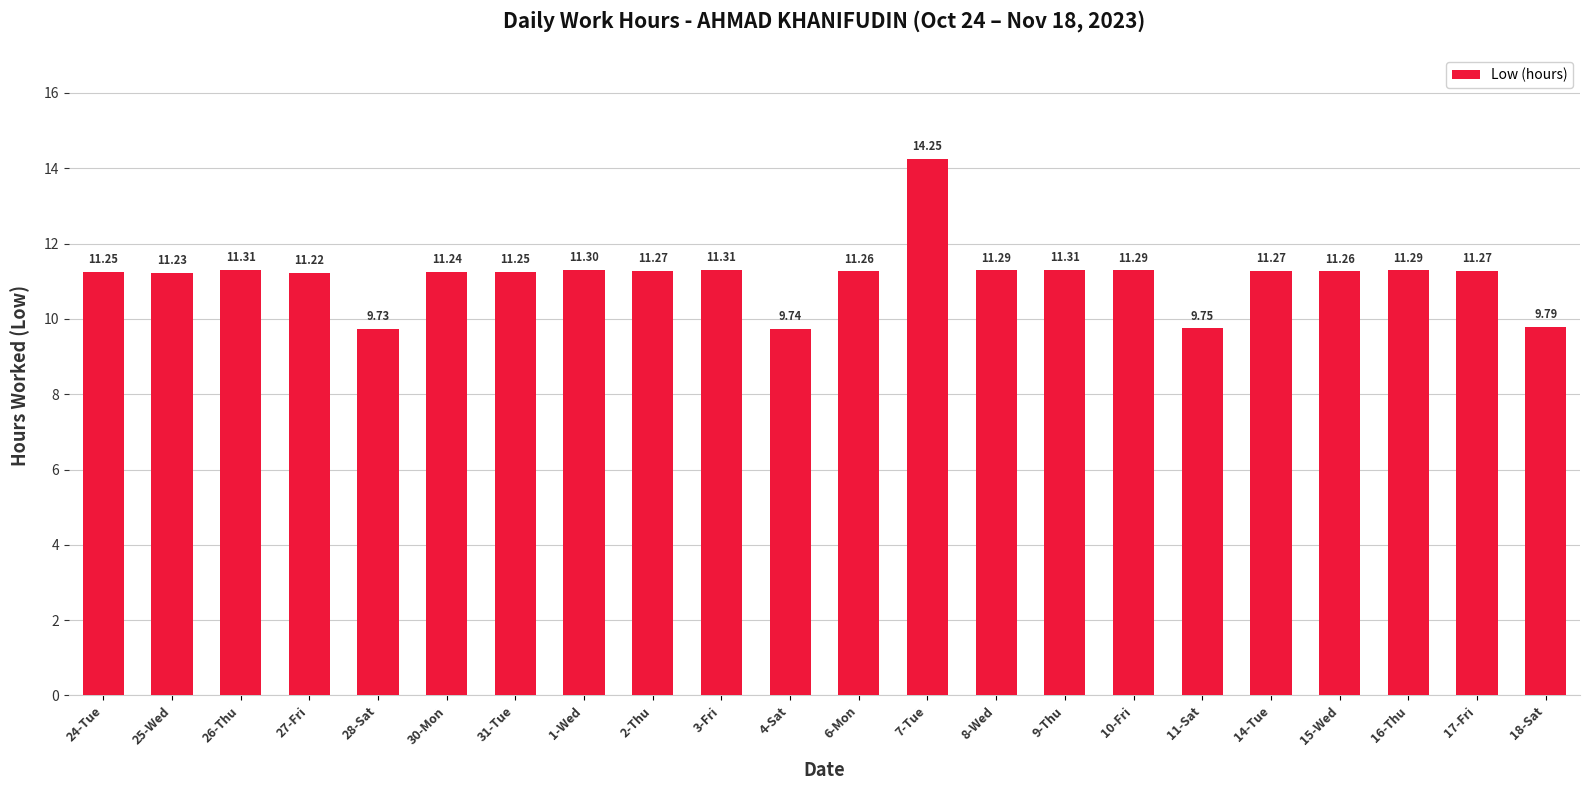

Between 27-Fri and 6-Mon, which is larger?

6-Mon